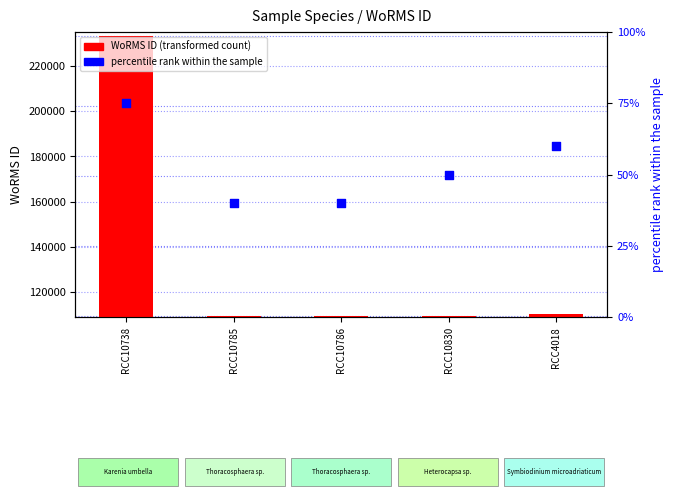

Which series has the largest total across all categories?

WoRMS ID (transformed count)